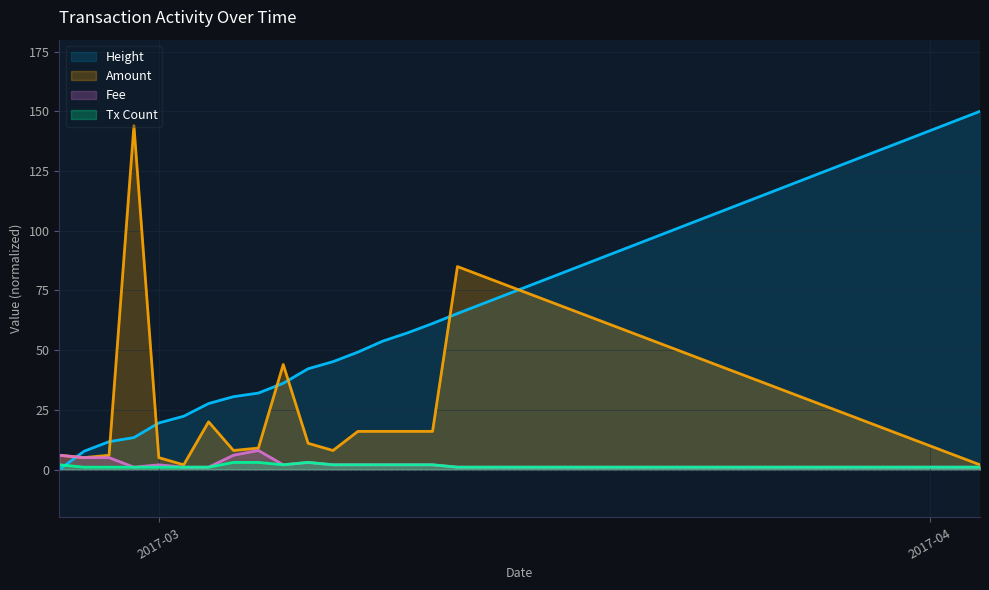

What is the sum of the Height values at 2017-02-28 and 2017-02-25?

13.4